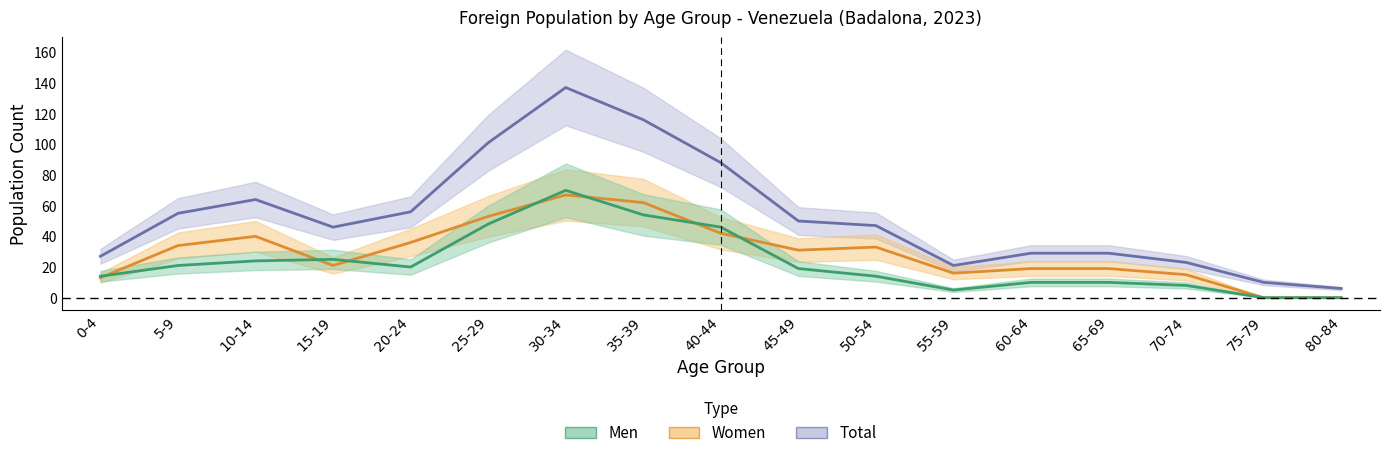

Which label corresponds to the smallest value in the chart?

75-79